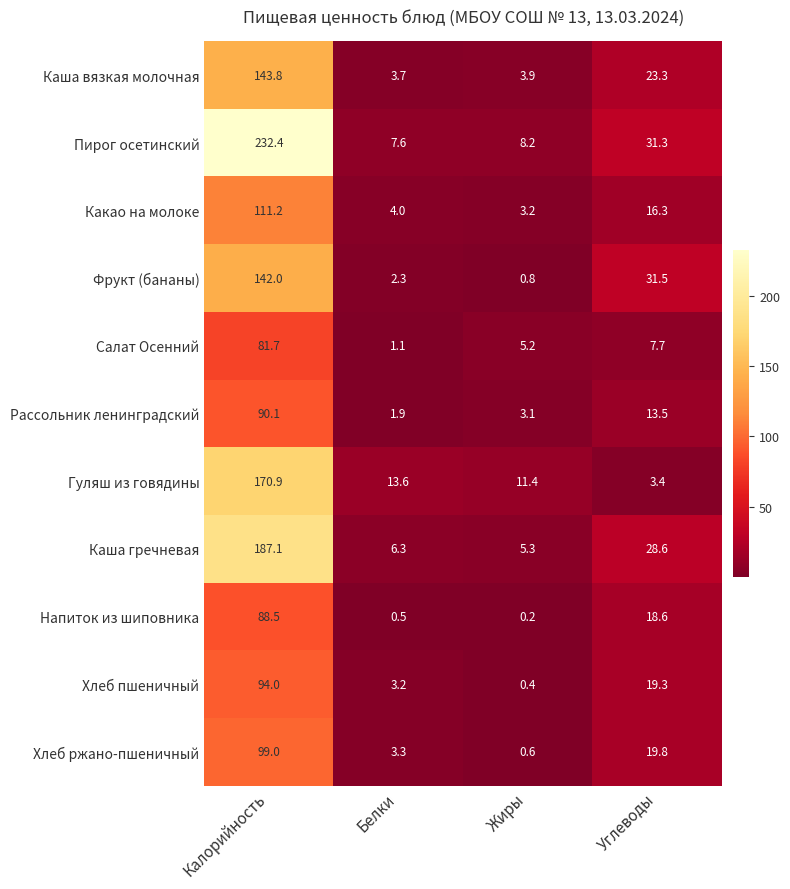

What is the sum of the Напиток из шиповника values at Белки and Углеводы?

19.1